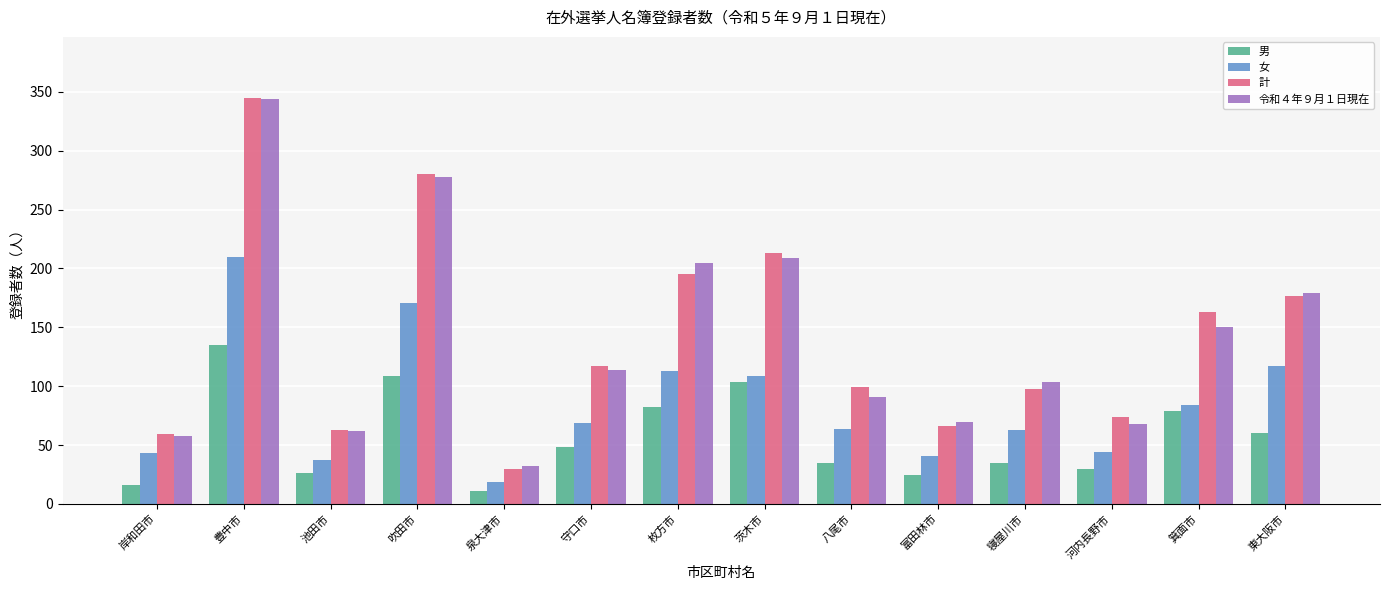

How many distinct data groups are displayed?

4